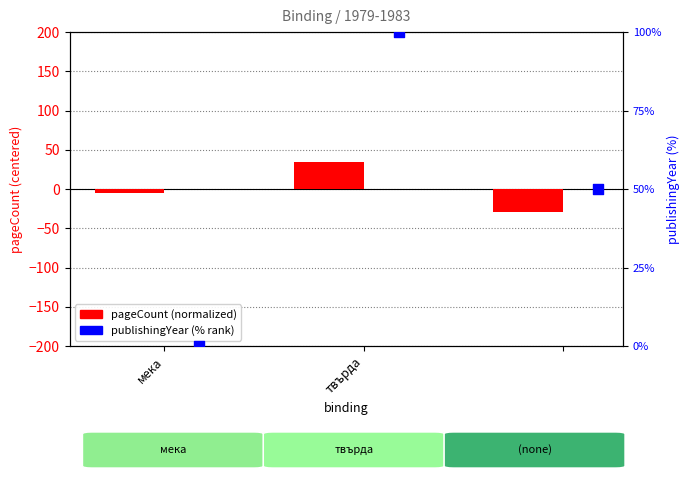

Which series contains the lowest Y value?

pageCount (normalized)